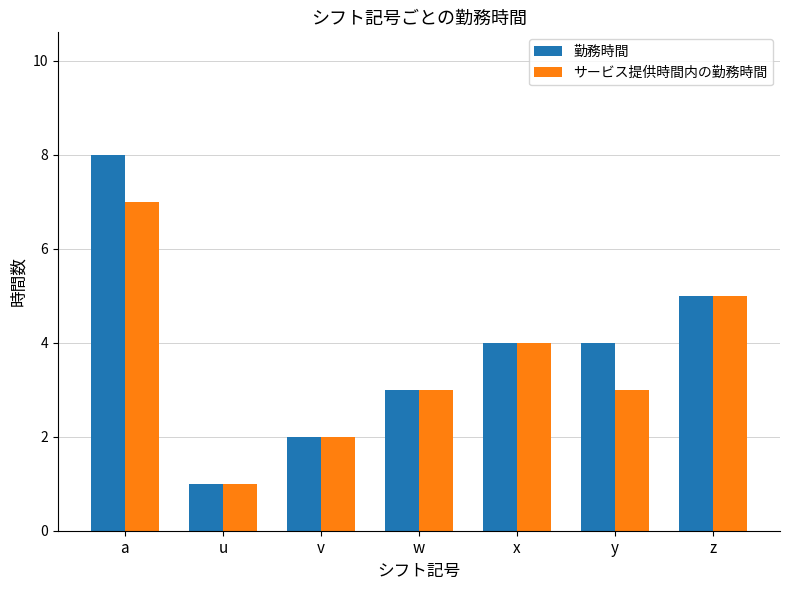

List the series in order of their peak value, highest first.

勤務時間, サービス提供時間内の勤務時間